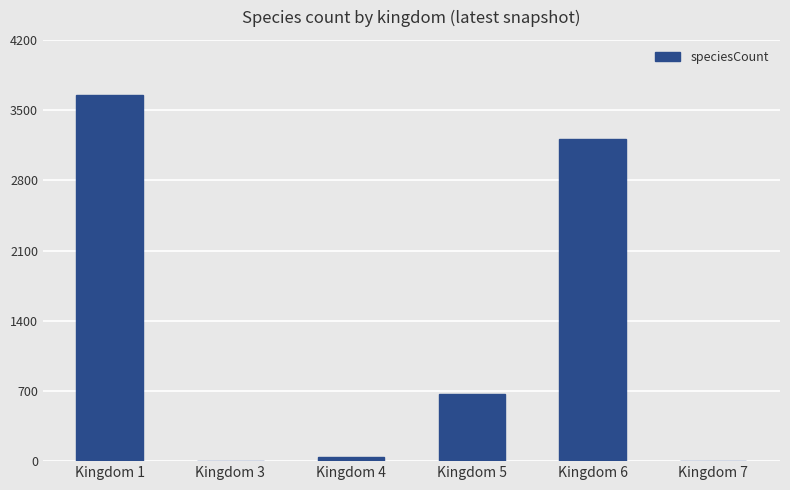

Where is the data nearest to the value 1827?

Kingdom 5